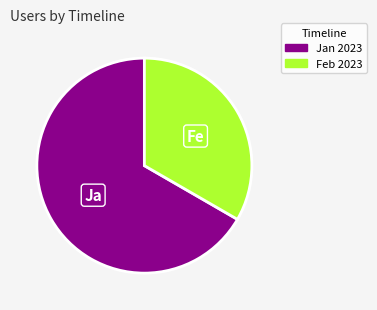

Does any single category account for the majority?

Yes